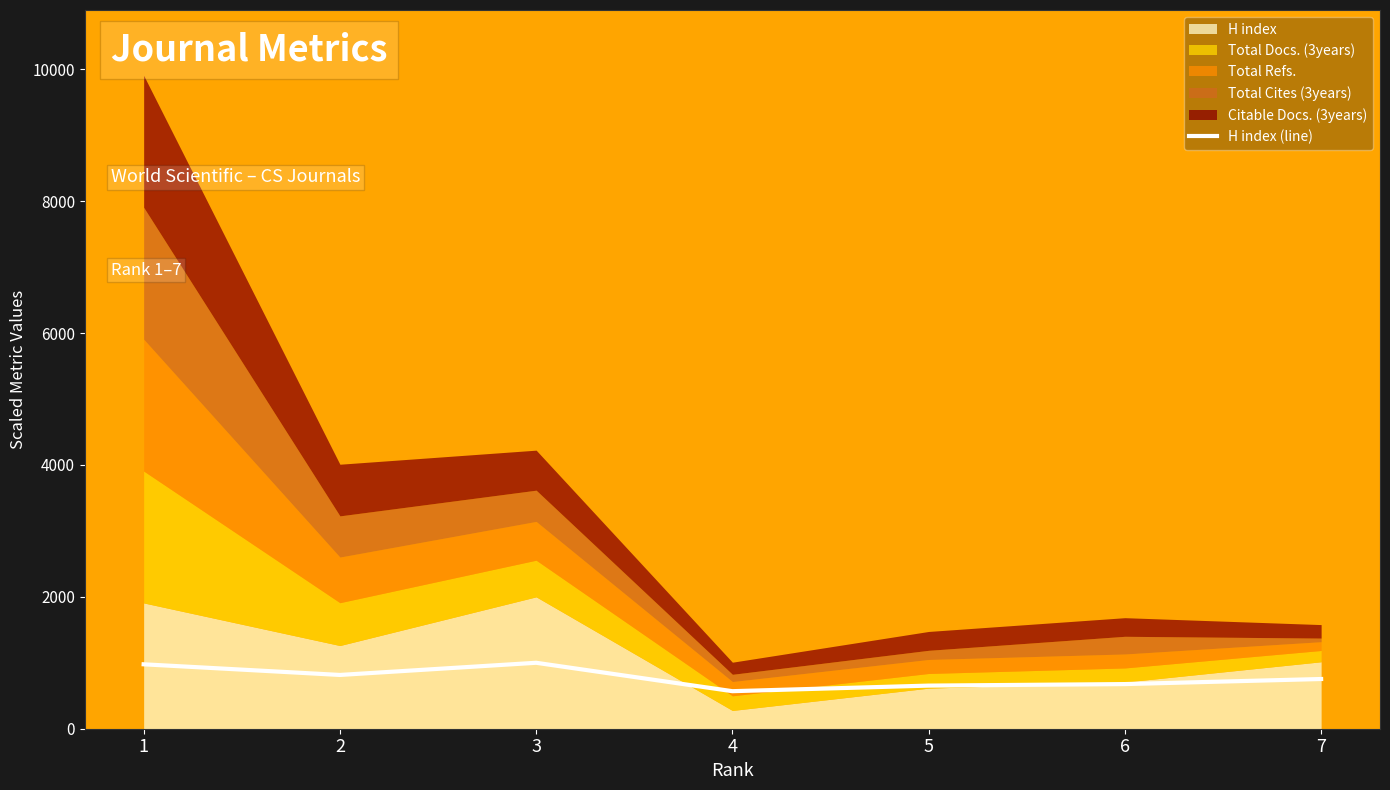

What is the sum of the values at 7 and 6?

1430.8